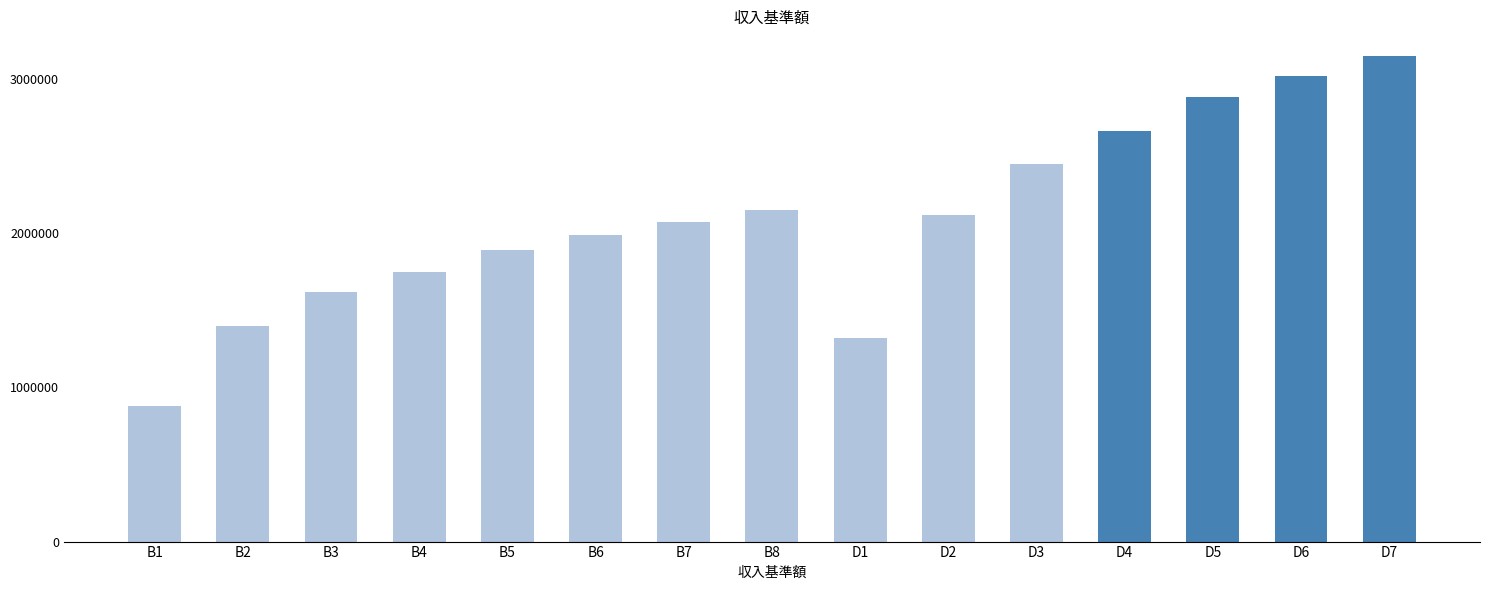

Approximately how many times larger is the value at D6 compared to D1?

2.3